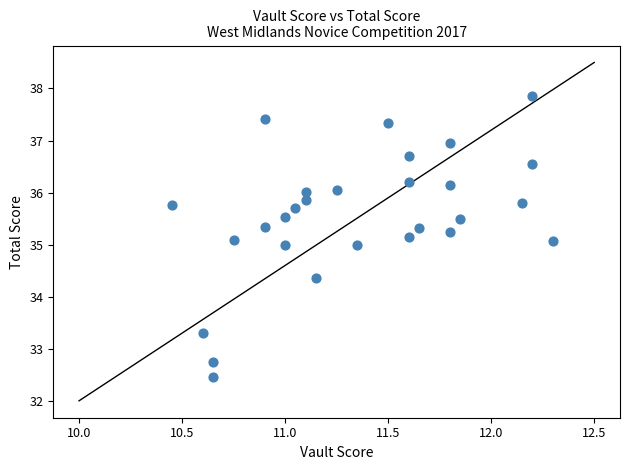

What is the range of X values (max minus min)?

1.9